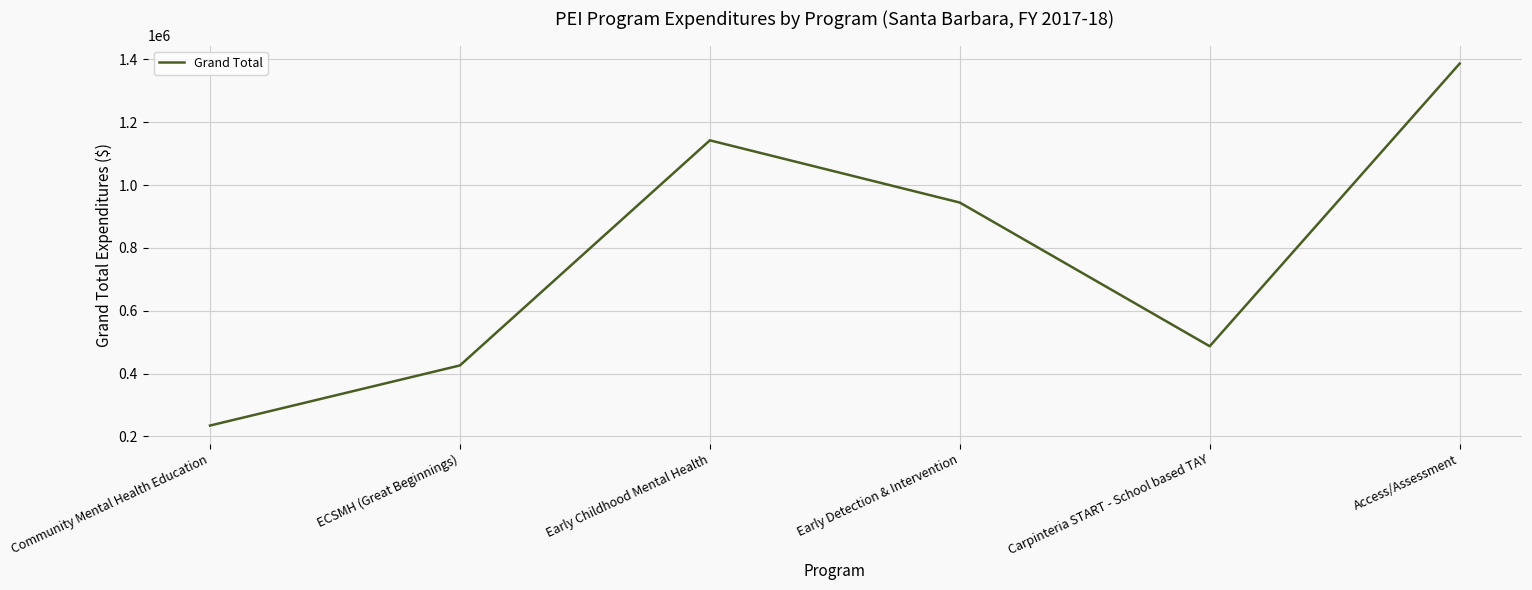

What is the ratio of the value at Early Childhood Mental Health to the value at Carpinteria START - School based TAY?

2.3